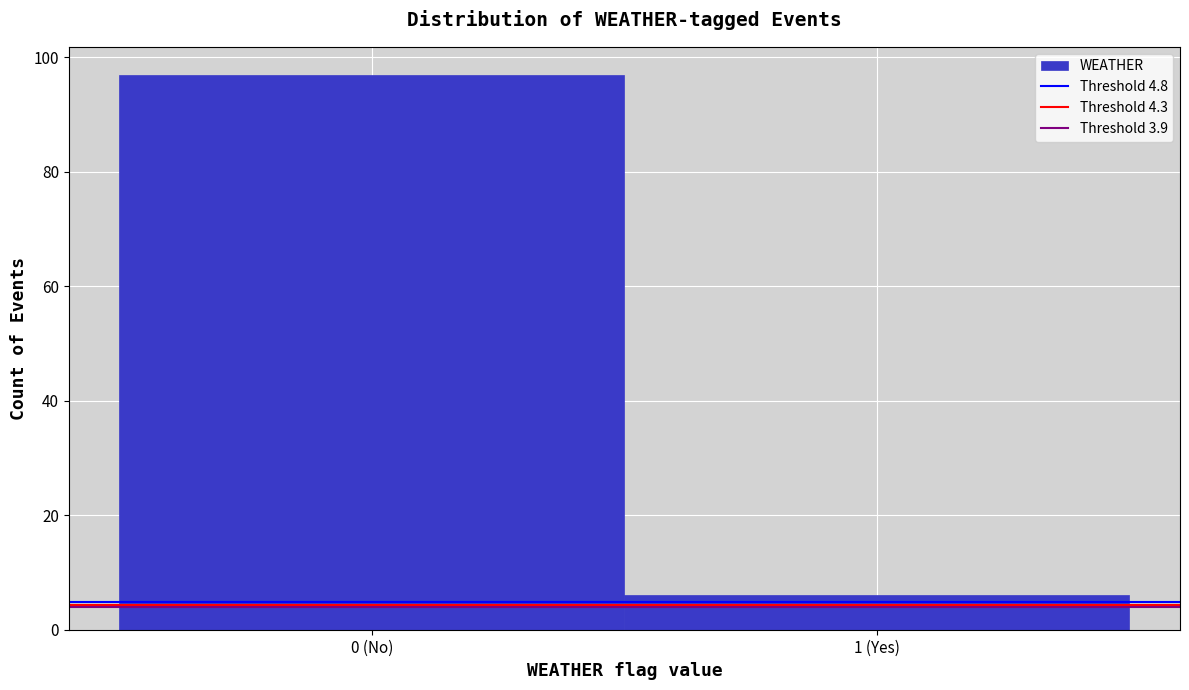

Reading left to right, extract all data points from this chart.

0 (No)=97	1 (Yes)=6